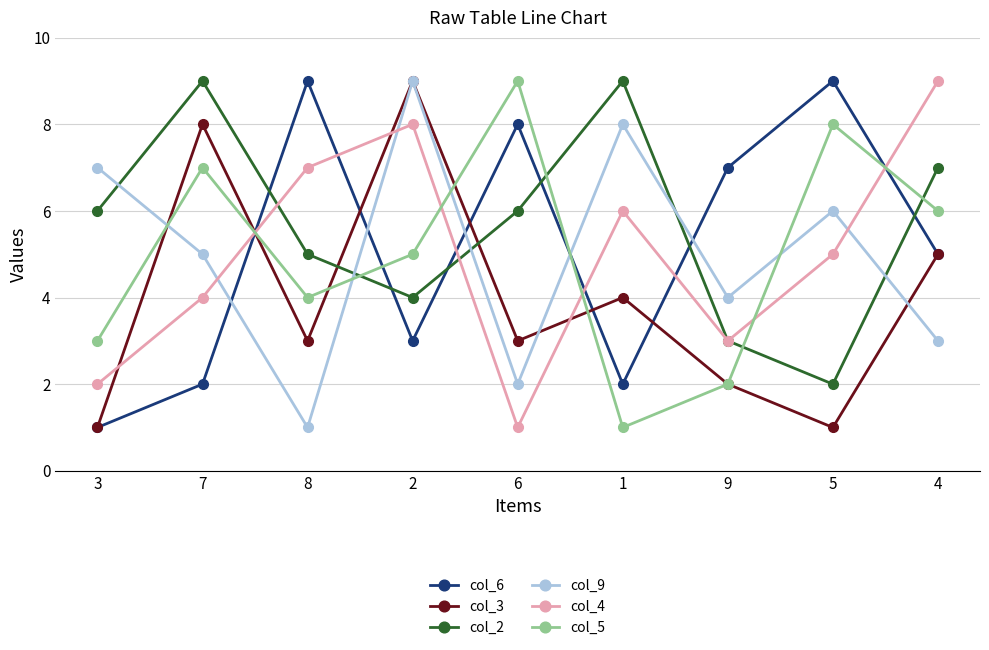

What is the greatest value displayed?

9